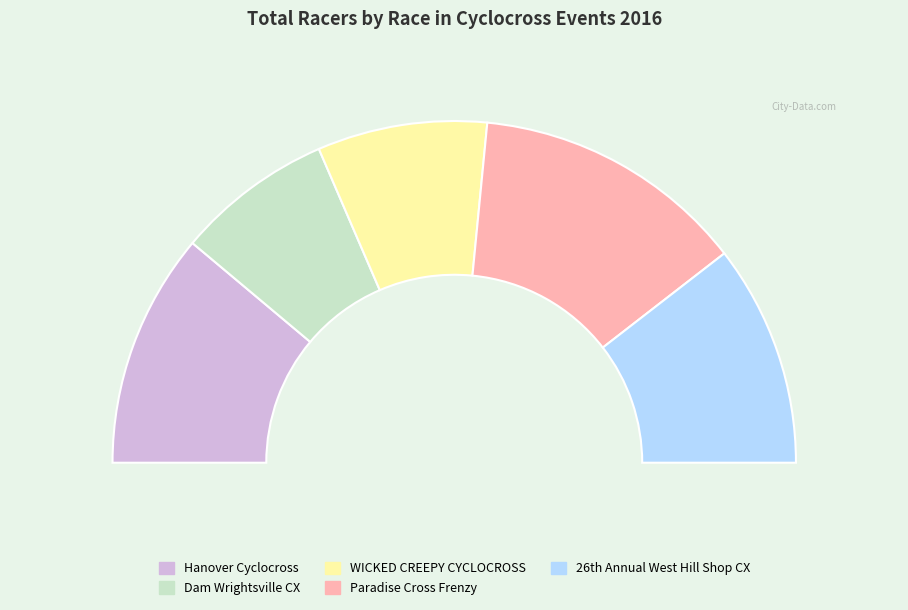

What is the total percentage of WICKED CREEPY CYCLOCROSS and Dam Wrightsville CX?

30.9%